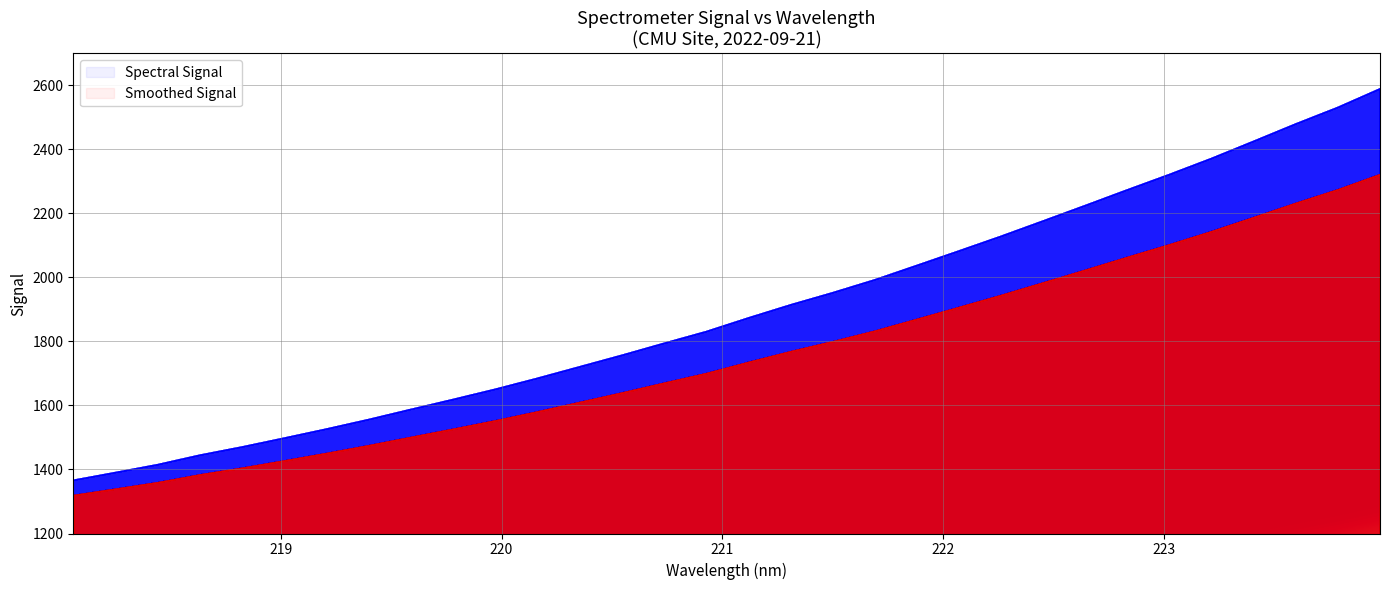

What is the label of the 29th point from the right?

218.6332